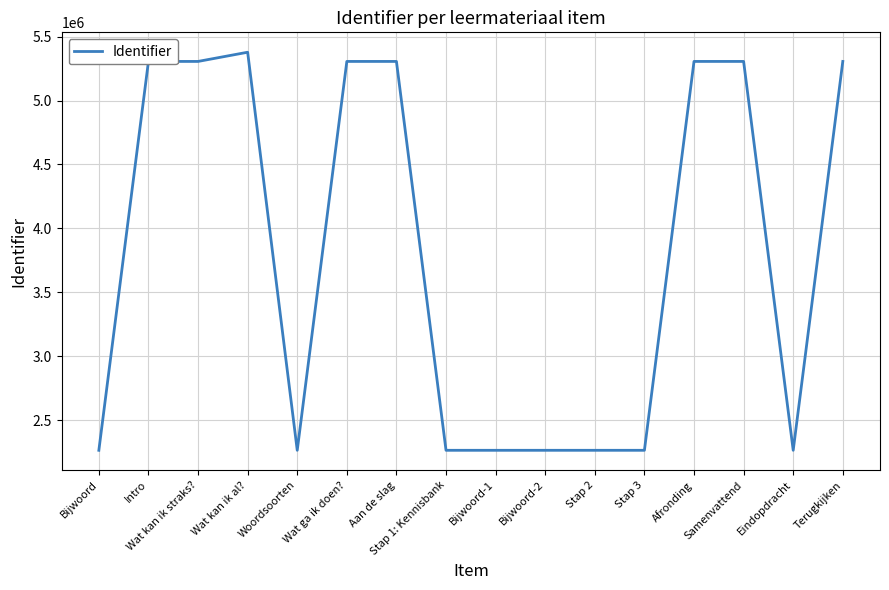

What is the average value?

3789250